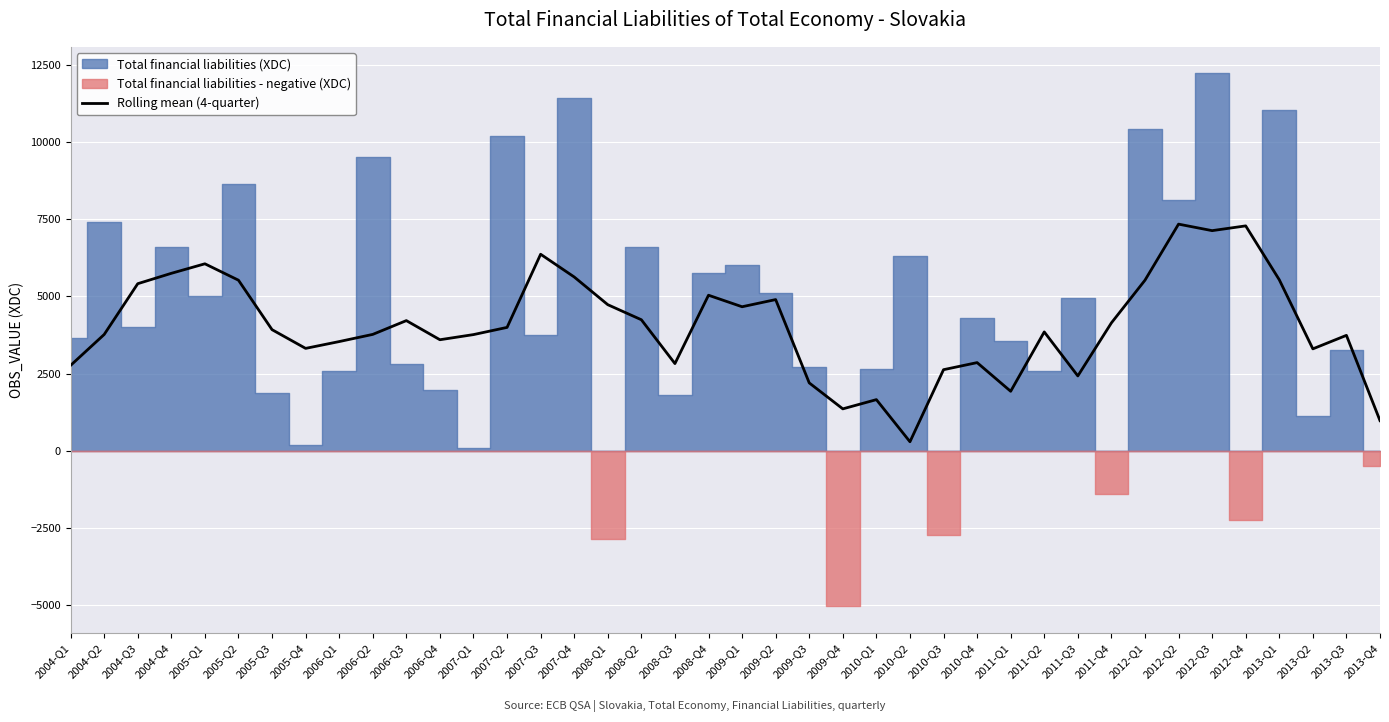

How many interior local valleys (lower than both neighbors) does the data have?

10